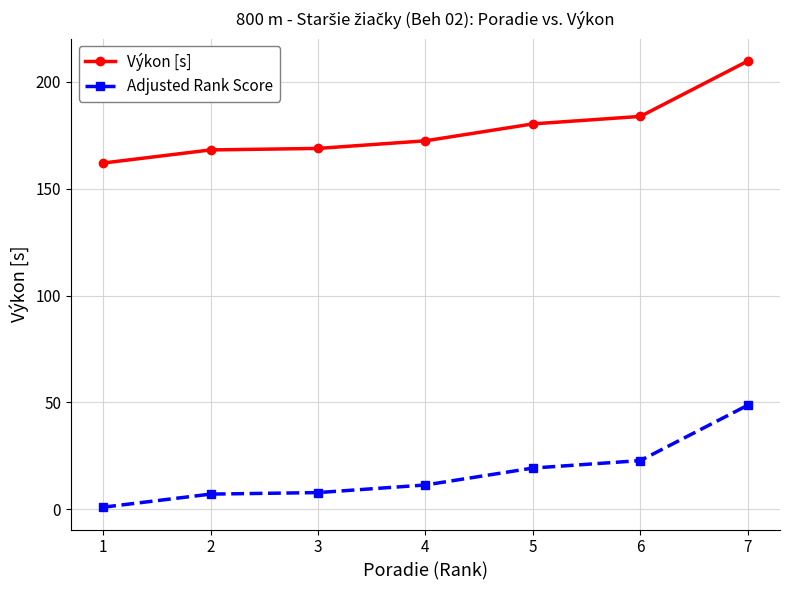

True or false: Adjusted Rank Score and Výkon [s] intersect in this chart.

False